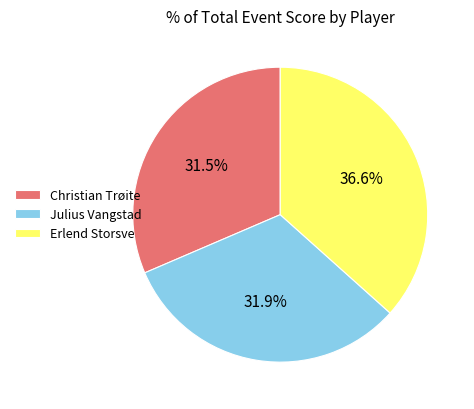

Which slice is the largest?

Erlend Storsve